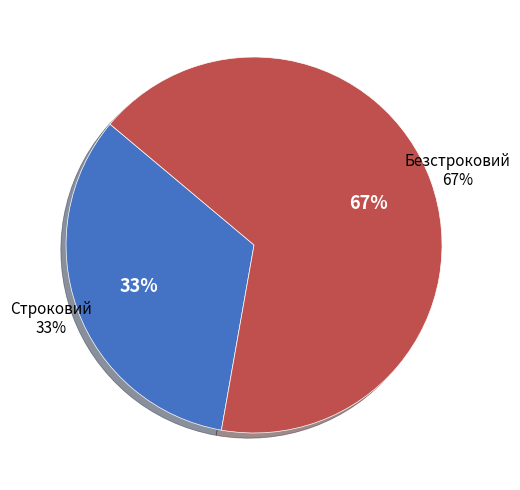

How many segments does this pie chart have?

2